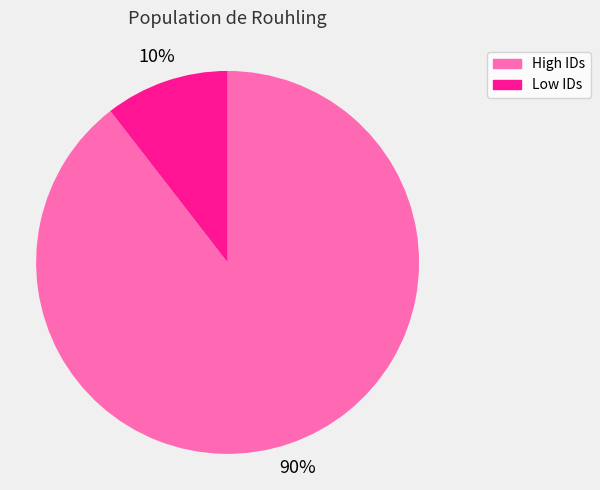

To the nearest percent, what is the combined percentage of Low IDs and High IDs?

100%